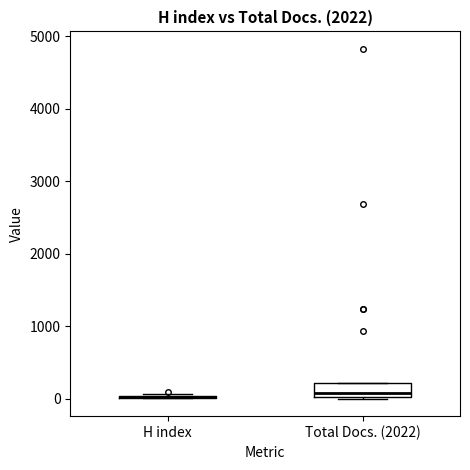

Reading left to right, read every box against the y-axis: the position of its median line, the range the box covers, and the ends of its whiskers. The values are not printed on the chart, so give them approximately, as read against the axis.

H index: box collapsed to a line at 0, whiskers 0 to 100
Total Docs. (2022): median 100, box 0 to 200, whiskers 0 to 200